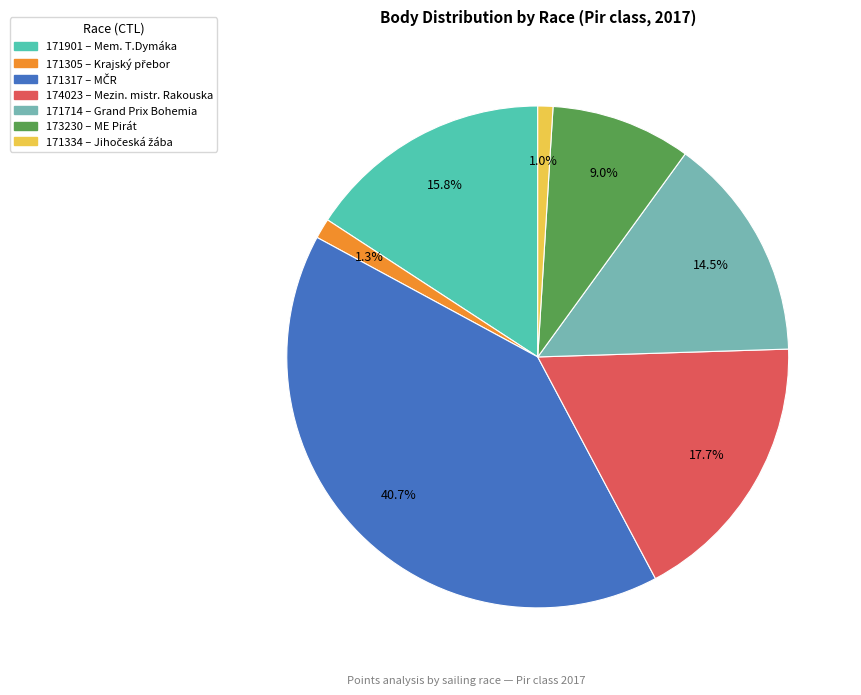

How many segments does this pie chart have?

7